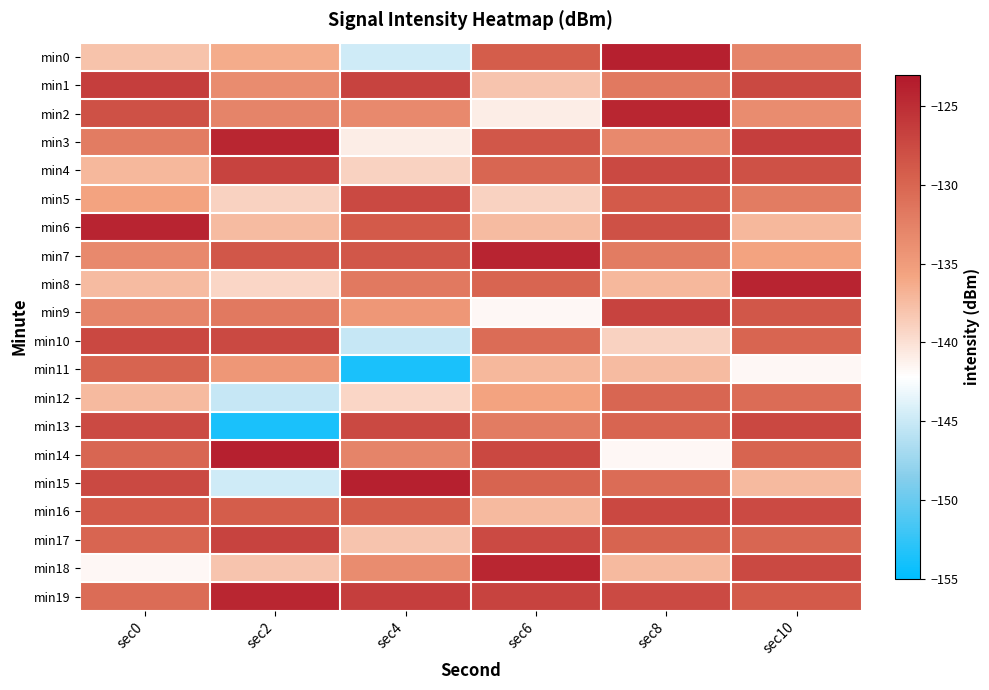

What is the greatest value displayed?

-123.8